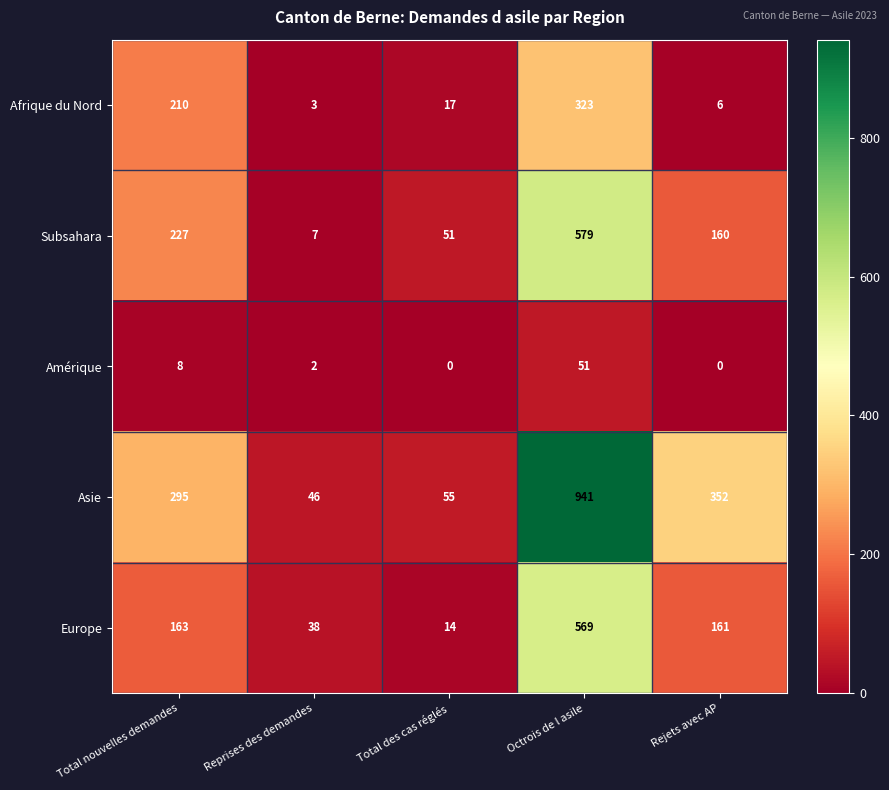

What is the average value of the Subsahara series?

205